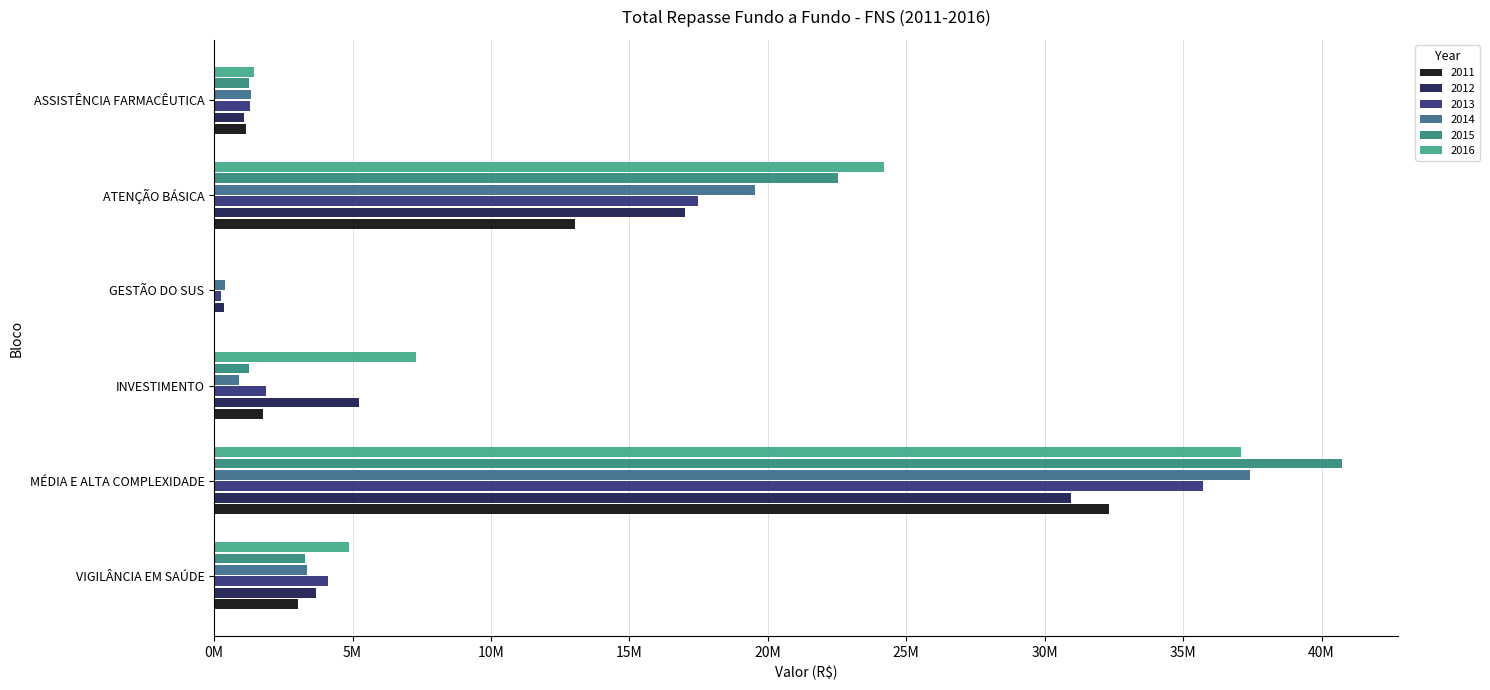

Rank the series at MÉDIA E ALTA COMPLEXIDADE from highest to lowest value.

2015, 2014, 2016, 2013, 2011, 2012